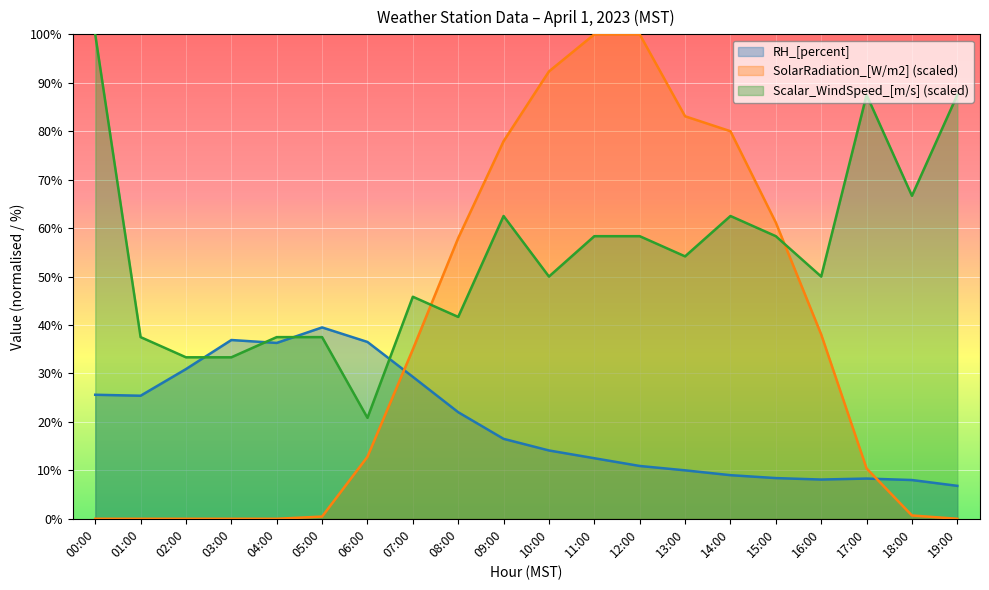

Between 08:00 and 15:00, which series saw the biggest shift?

Scalar_WindSpeed_[m/s] (scaled)